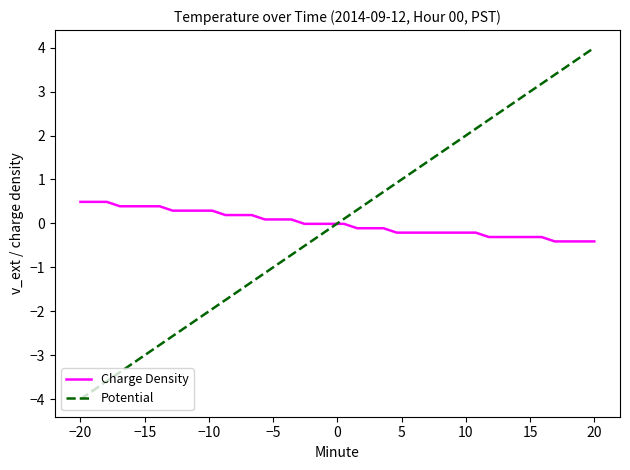

Does the chart display data point markers on the line(s)?

No